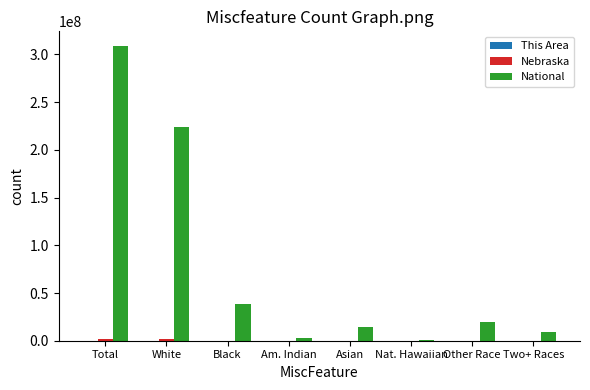

What is the maximum value shown in the chart?

308745538